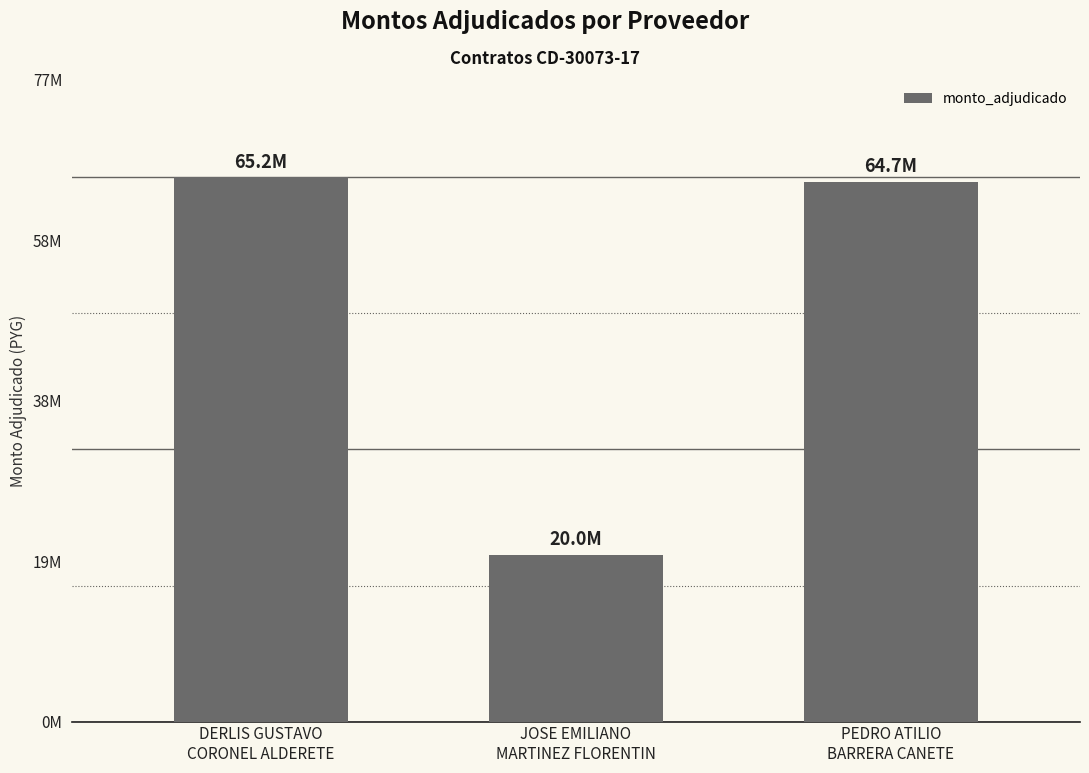

What is the sum of the values at DERLIS GUSTAVO
CORONEL ALDERETE and PEDRO ATILIO
BARRERA CANETE?

129900000